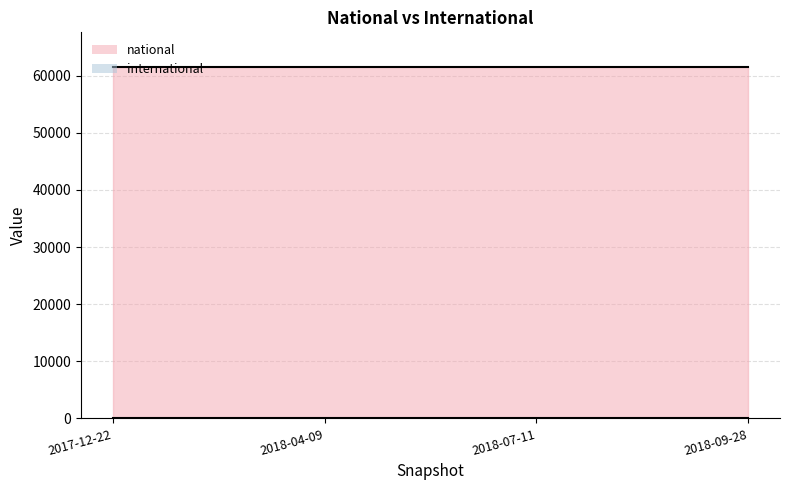

At how many categories does at least one series exceed 32567?

4